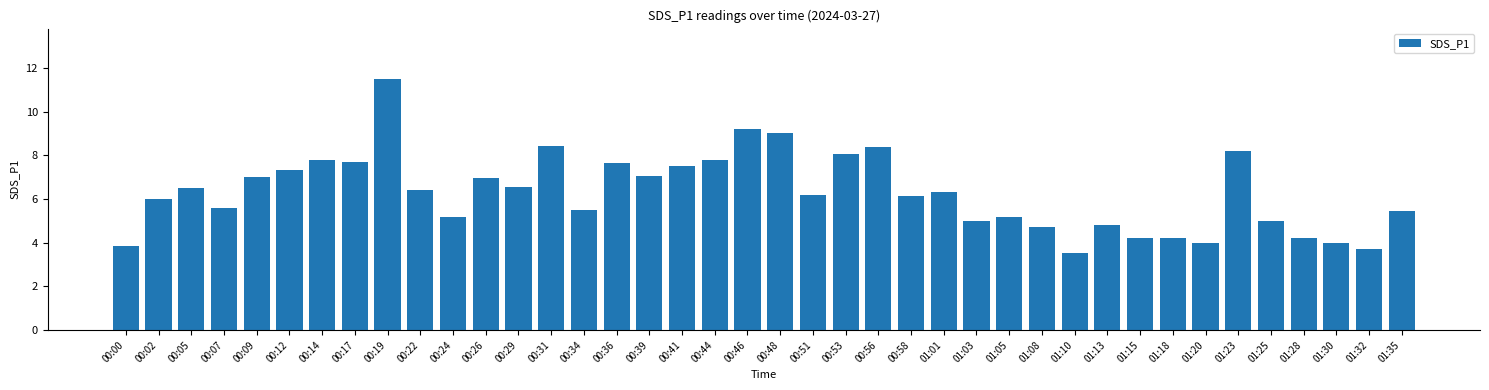

What is the approximate value at 00:36?

7.6